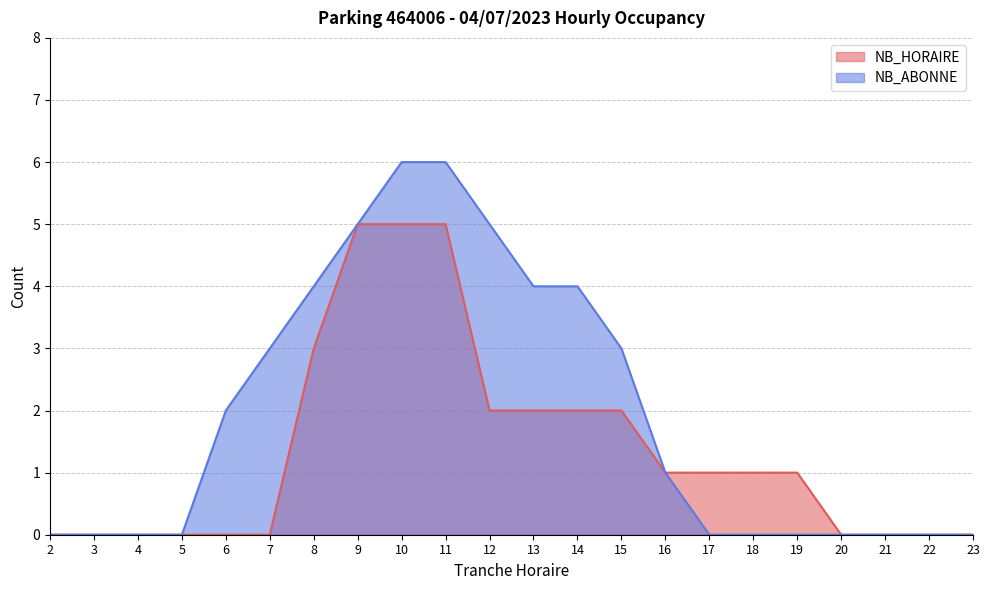

At which label does NB_ABONNE reach its minimum?

2